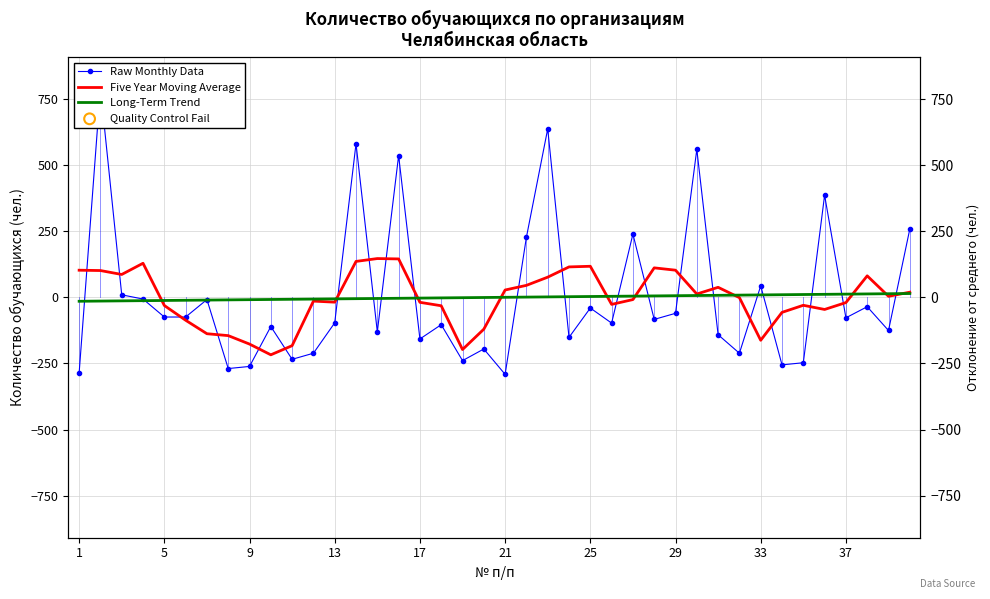

Which series has the largest Y range (max minus min)?

Raw Monthly Data